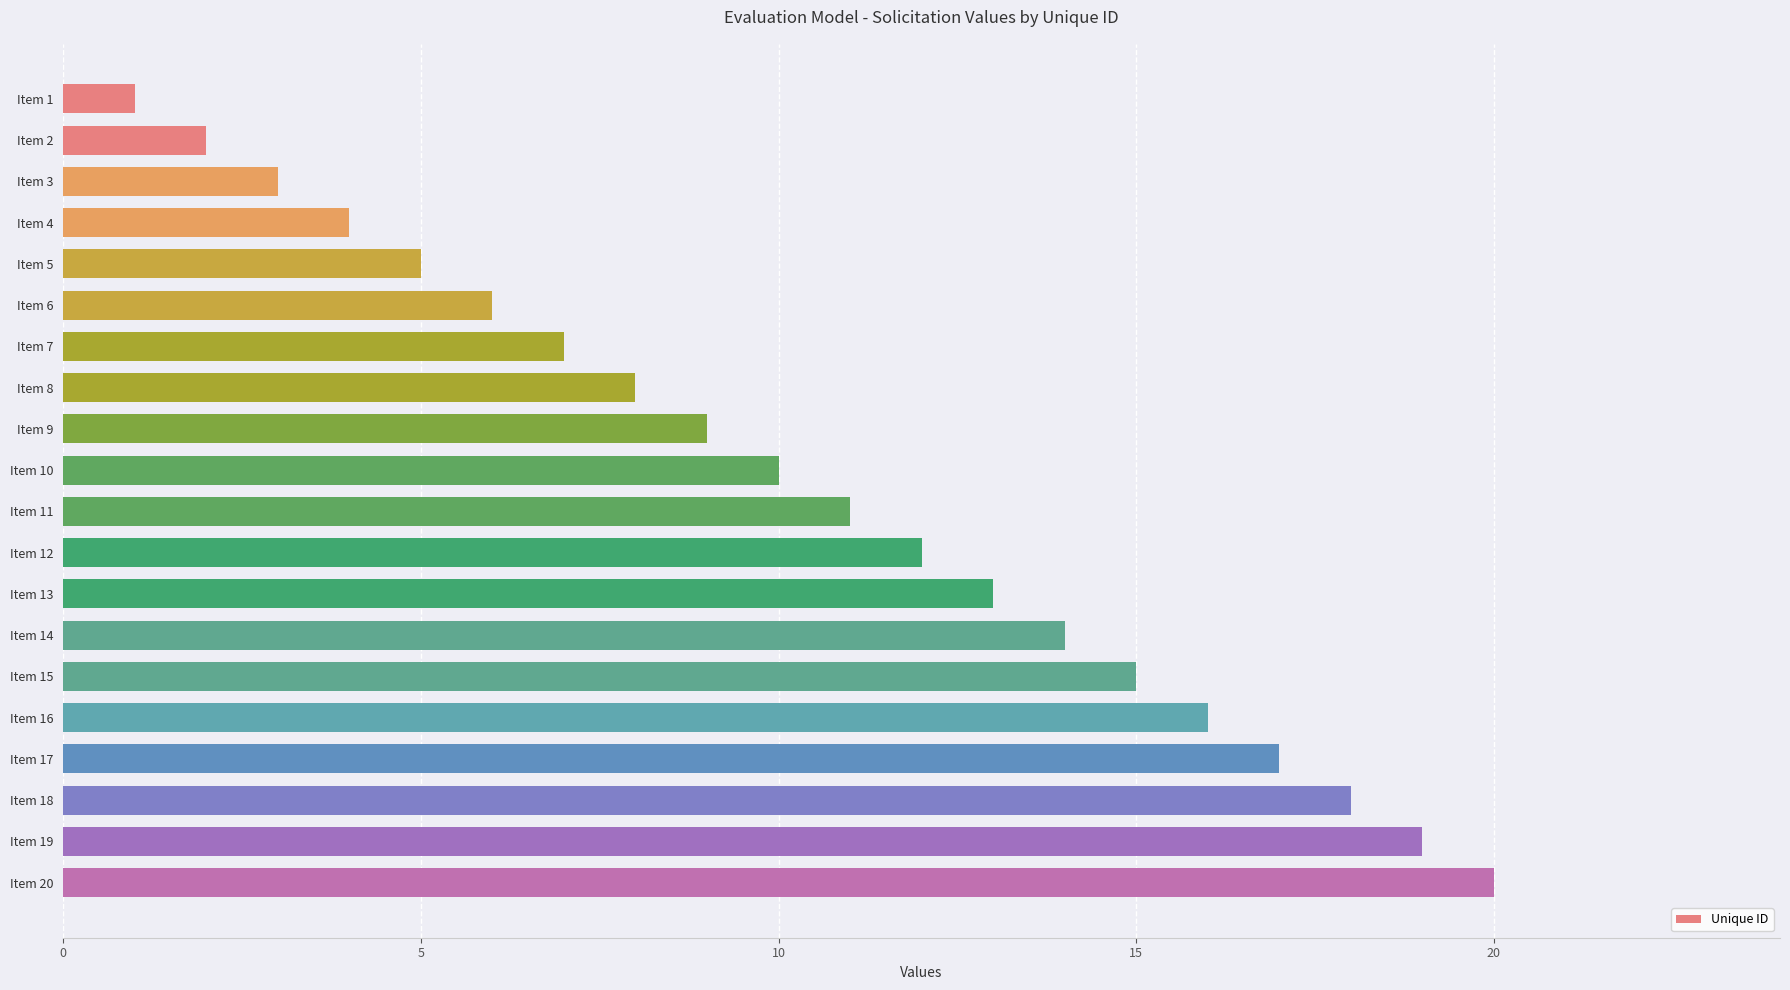

What is the smallest value displayed?

1